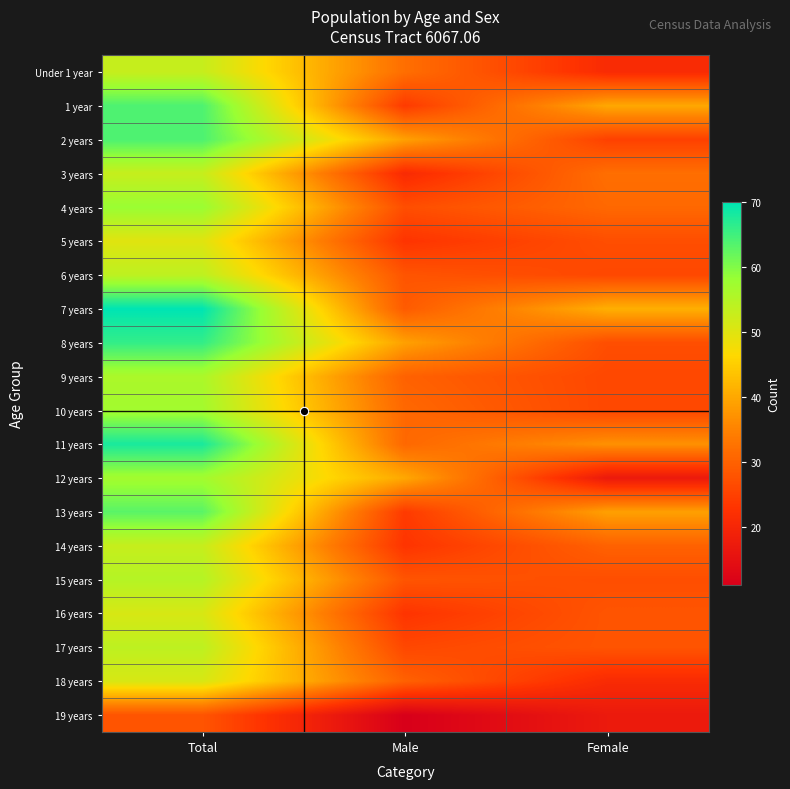

List the series in order of their peak value, lowest first.

19 years, 5 years, 16 years, 18 years, Under 1 year, 3 years, 14 years, 6 years, 17 years, 15 years, 9 years, 10 years, 12 years, 4 years, 13 years, 1 year, 2 years, 8 years, 11 years, 7 years